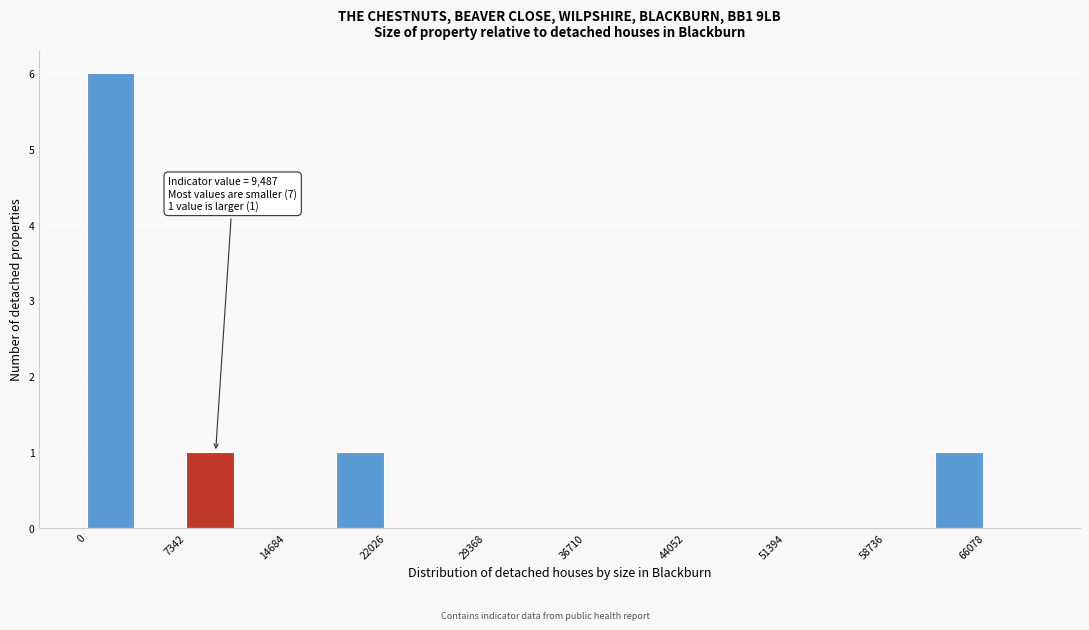

Read against the x-axis, roughly where is the centre of the tallest bar?

2000